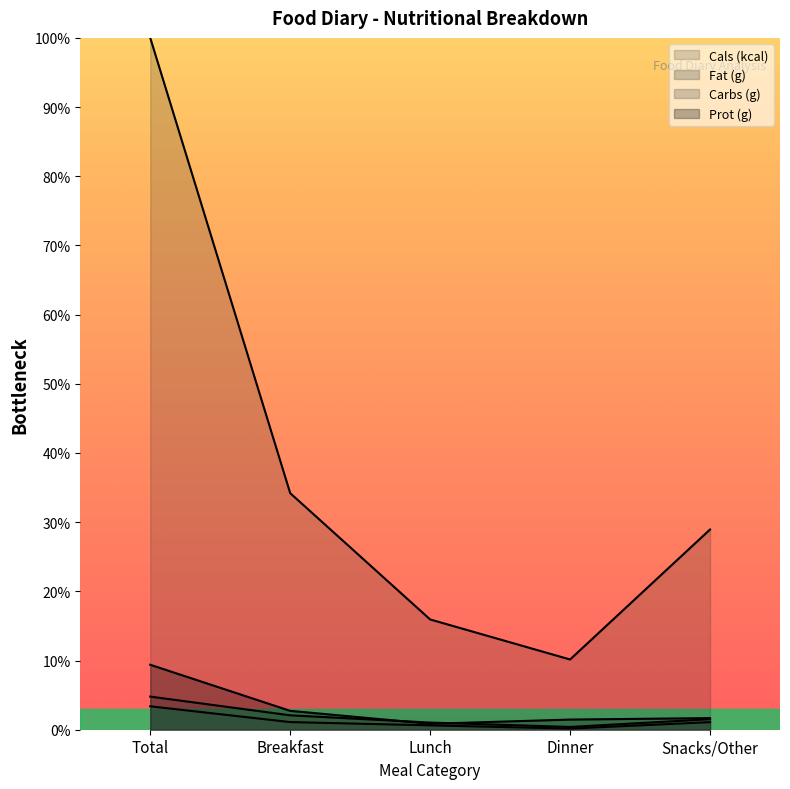

At Breakfast, list the series in order from largest to smallest.

Cals (kcal), Prot (g), Fat (g), Carbs (g)